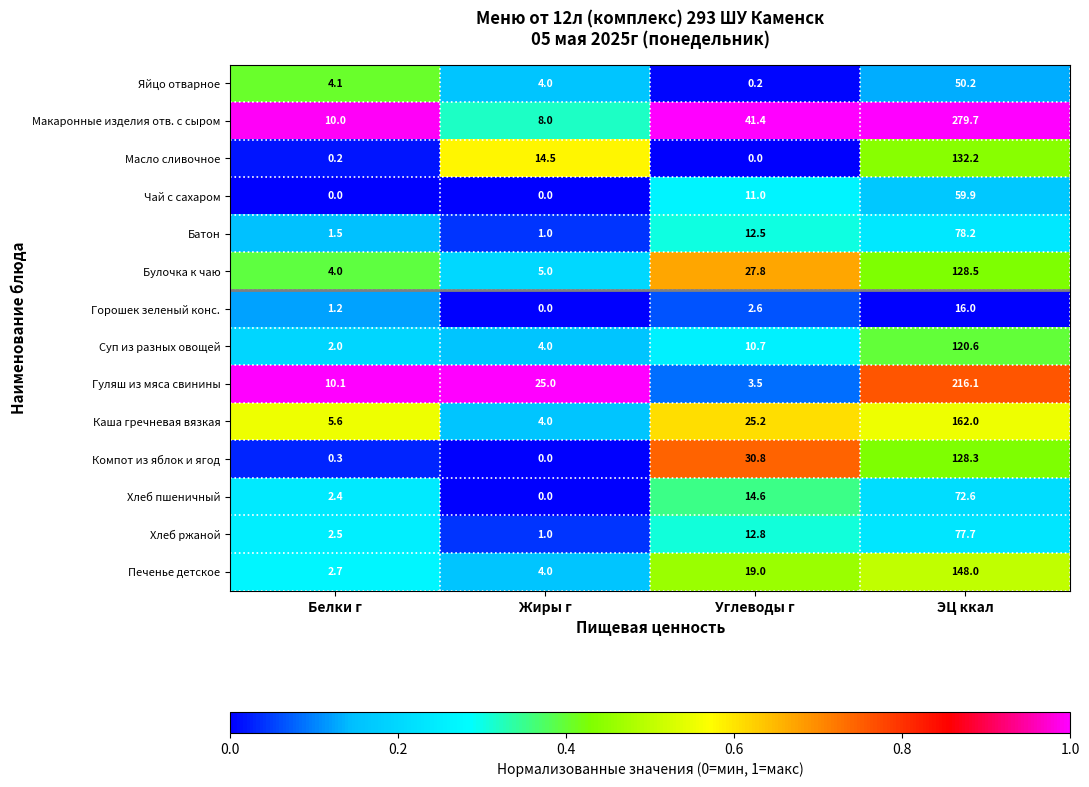

Which series changed the most between Жиры г and ЭЦ ккал?

Макаронные изделия отв. с сыром